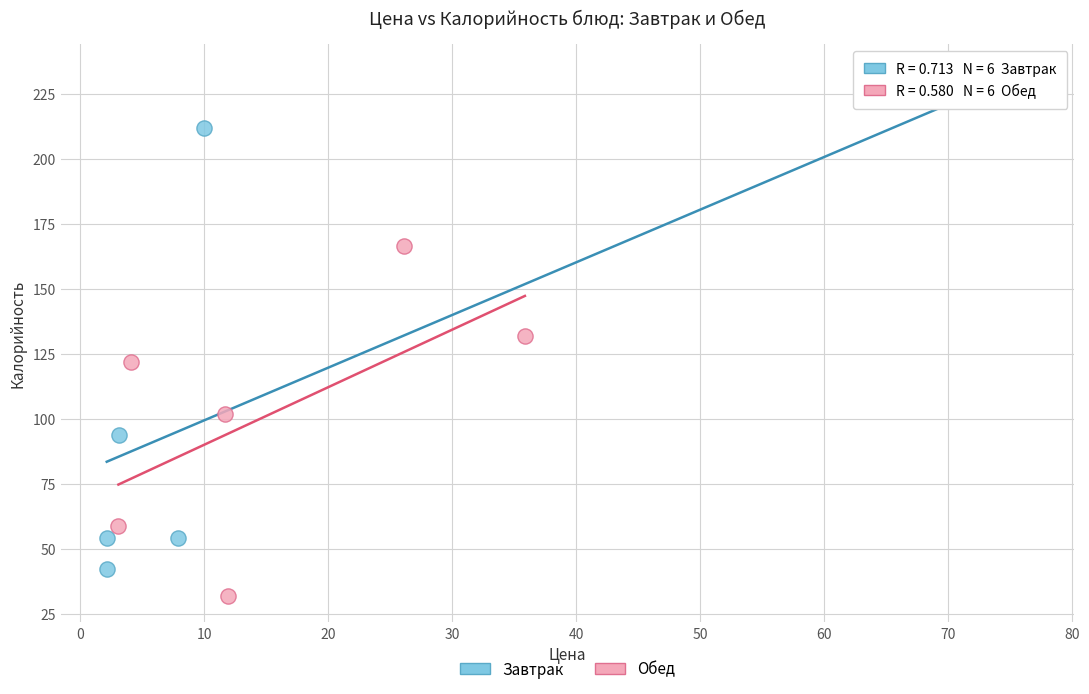

Which series reaches the maximum Y coordinate?

Завтрак